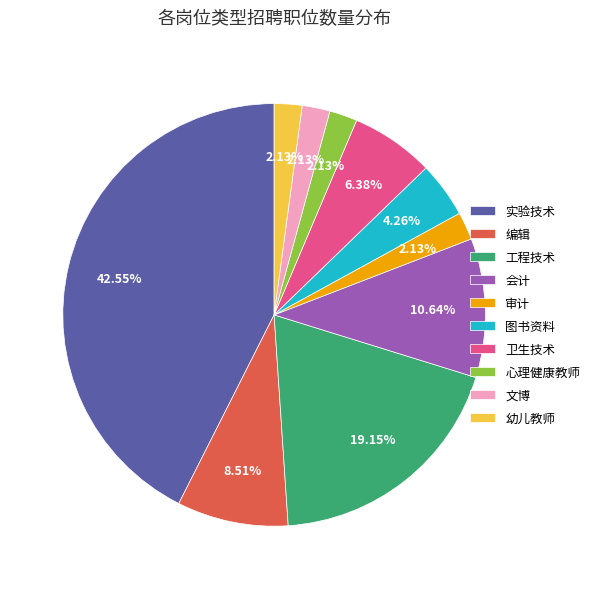

Which category has the biggest portion of the pie?

实验技术